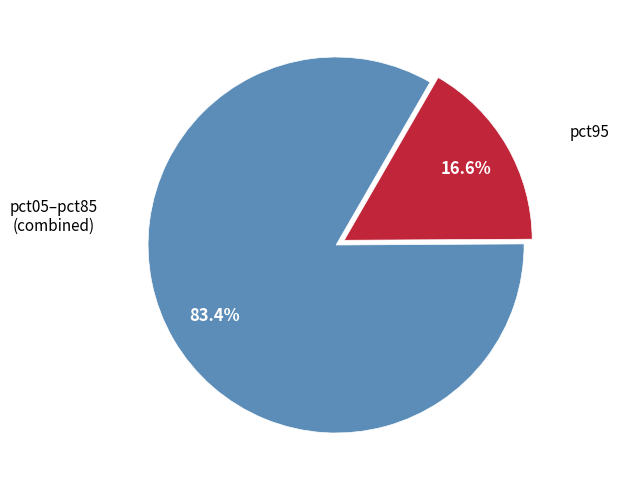

Does any single category account for the majority?

Yes